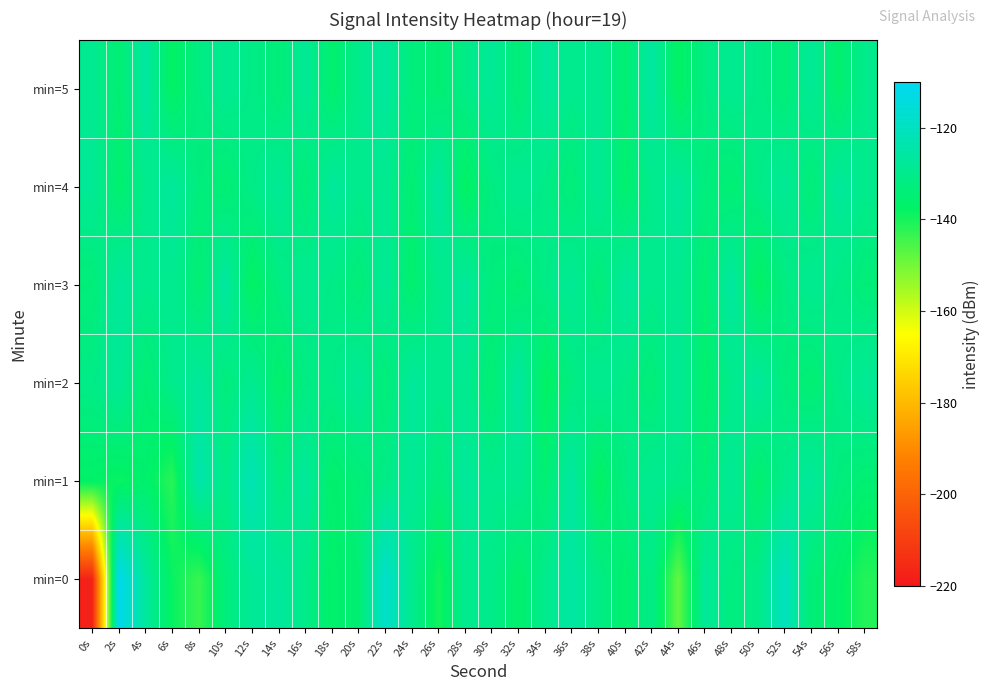

Which series has the widest spread of values?

min=0